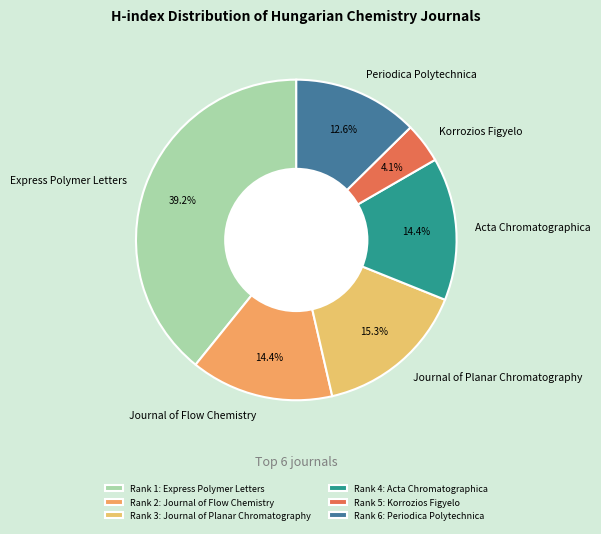

True or false: Journal of Flow Chemistry accounts for 14% of the total.

True